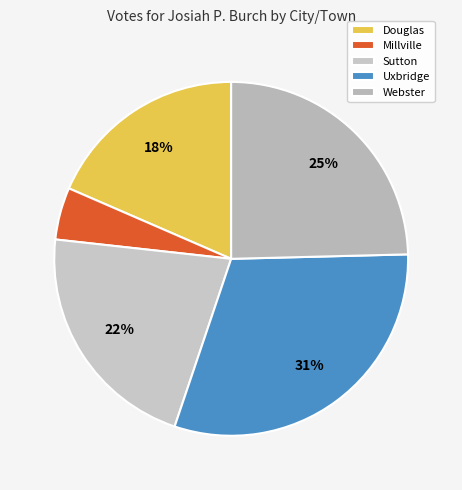

Is there a majority slice in this chart?

No